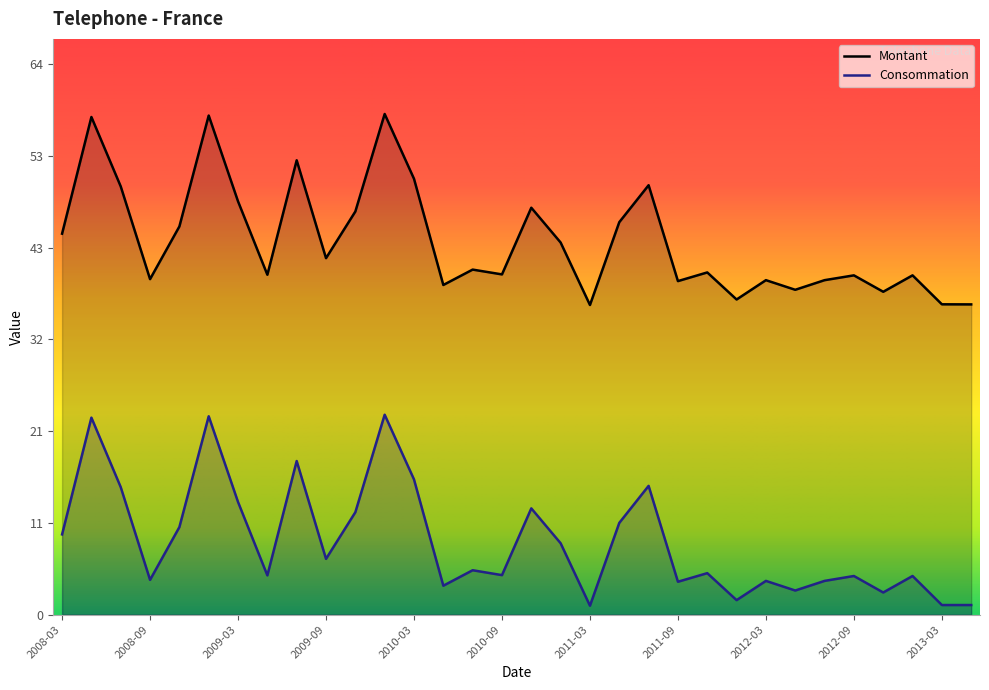

At which category does Montant reach its first local peak?

2008-05